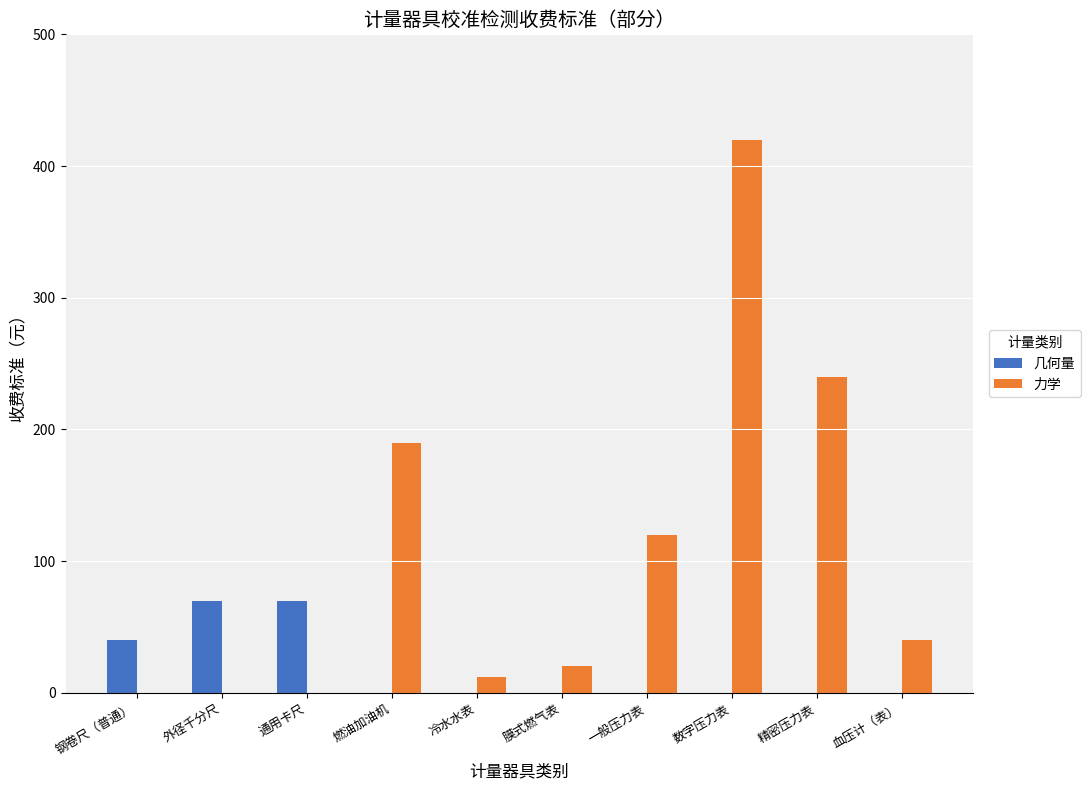

Between 外径千分尺 and 数字压力表, which series saw the biggest shift?

力学